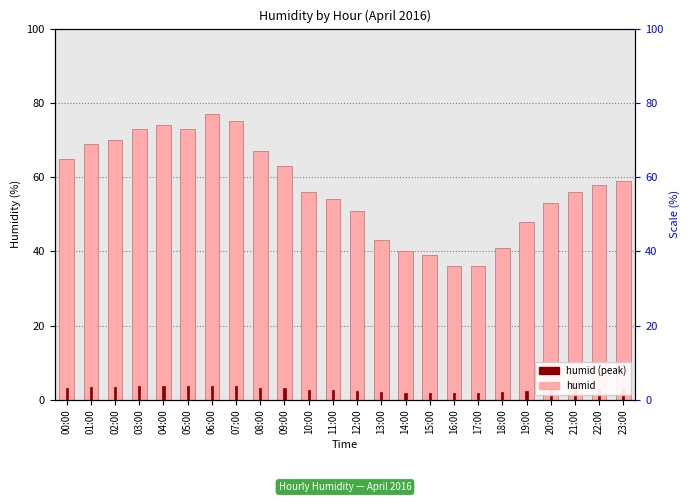

What is the difference between the humid values at 15:00 and 10:00?

17.0